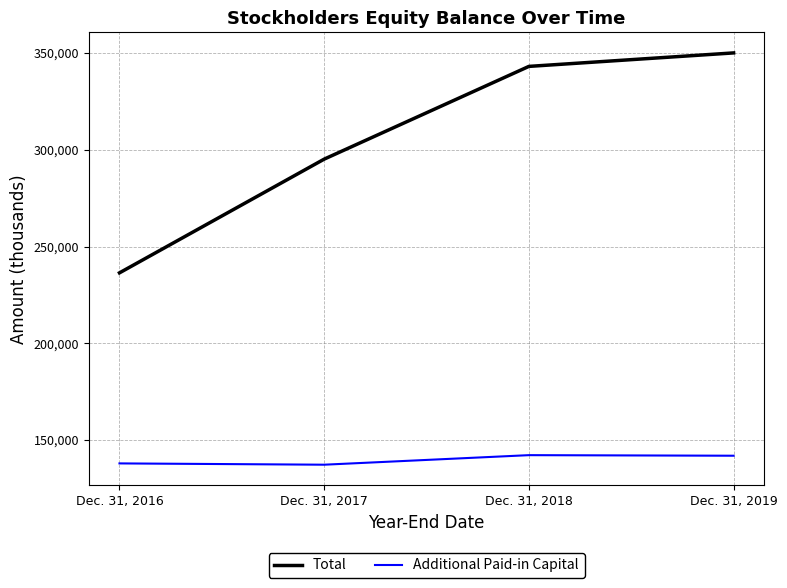

List the series in order of their peak value, highest first.

Total, Additional Paid-in Capital